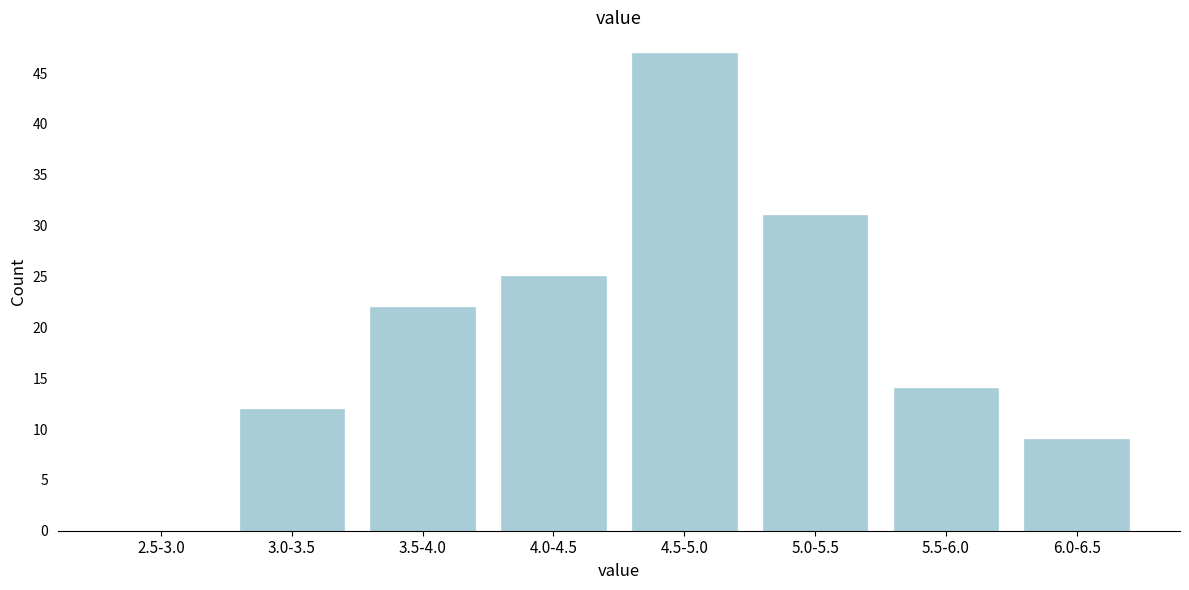

Reading right to left, transcribe all the data shown in this chart.

6.0-6.5=9	5.5-6.0=14	5.0-5.5=31	4.5-5.0=47	4.0-4.5=25	3.5-4.0=22	3.0-3.5=12	2.5-3.0=0